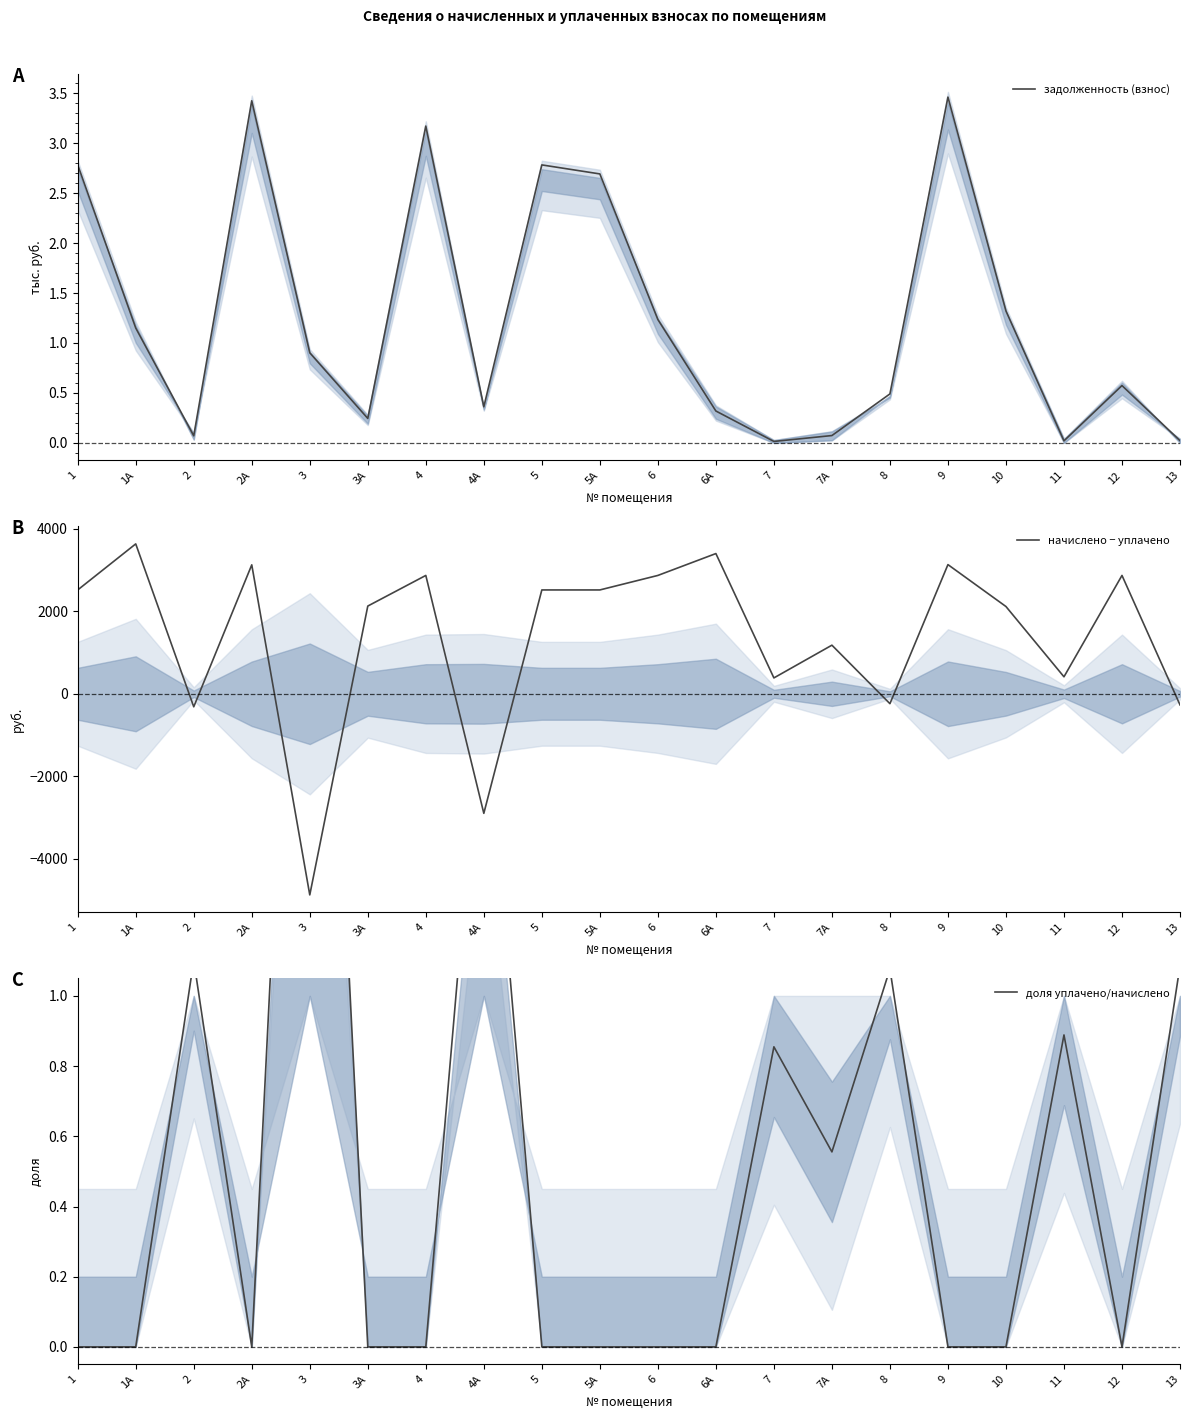

What is the difference between the maximum and minimum values in the задолженность (взнос) series?

3.4